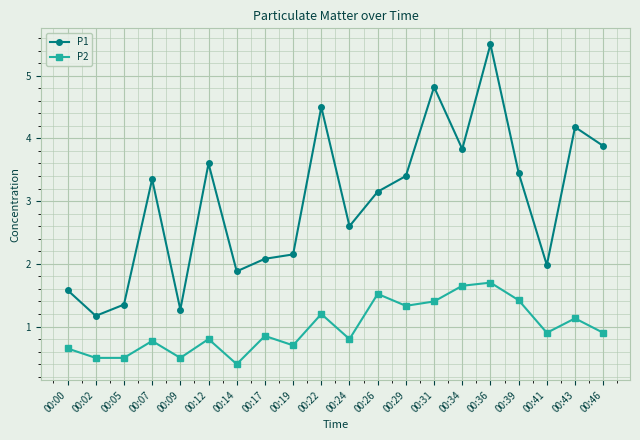

List the series in order of their overall mean, lowest first.

P2, P1